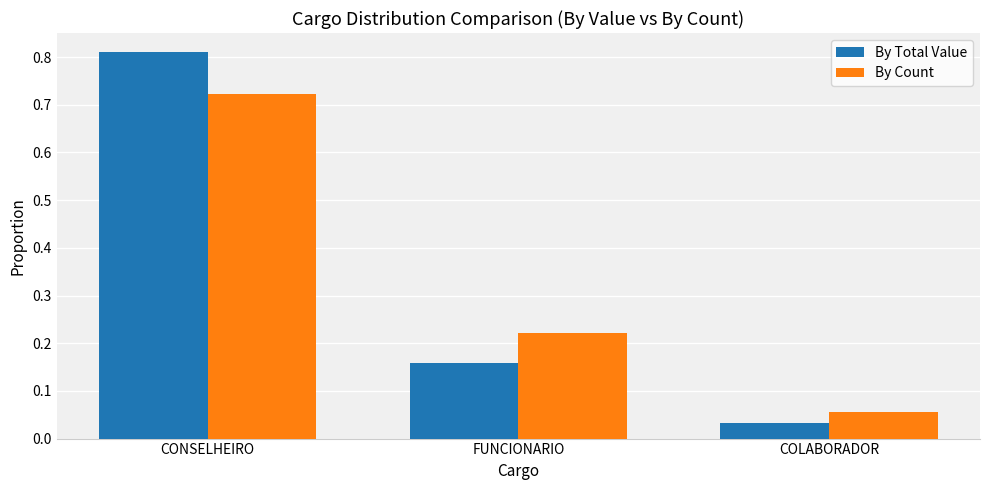

At how many categories does at least one series exceed 0?

3